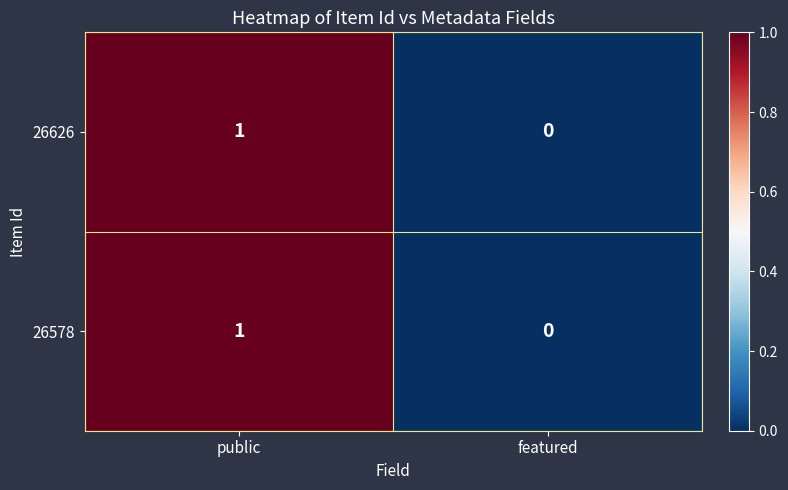

Rank the categories by 26578 value from lowest to highest.

featured, public